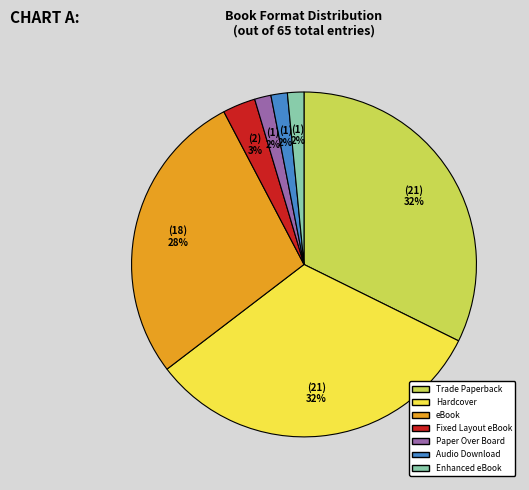

What percentage is the Audio Download slice, to the nearest percent?

2%